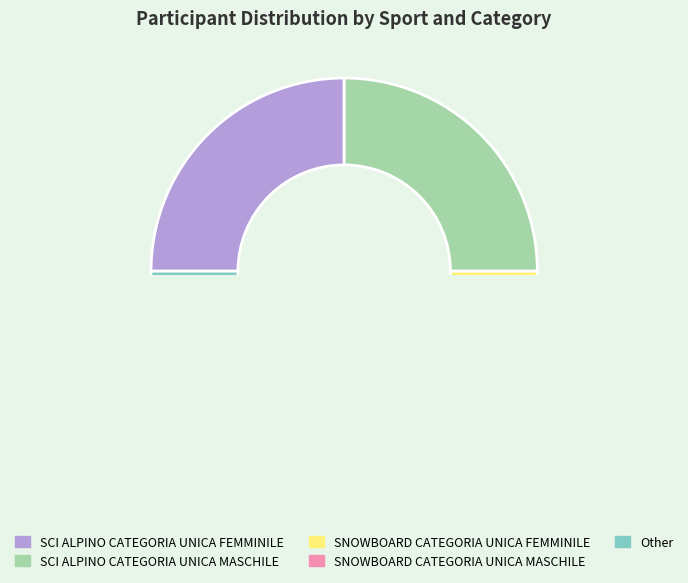

Which slice is the smallest?

SNOWBOARD CATEGORIA UNICA MASCHILE